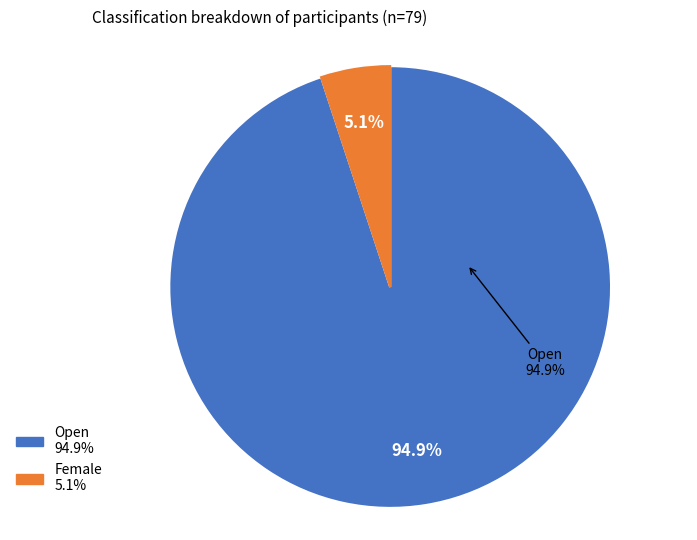

The Veteran slice represents 25% of the pie. True or false?

False